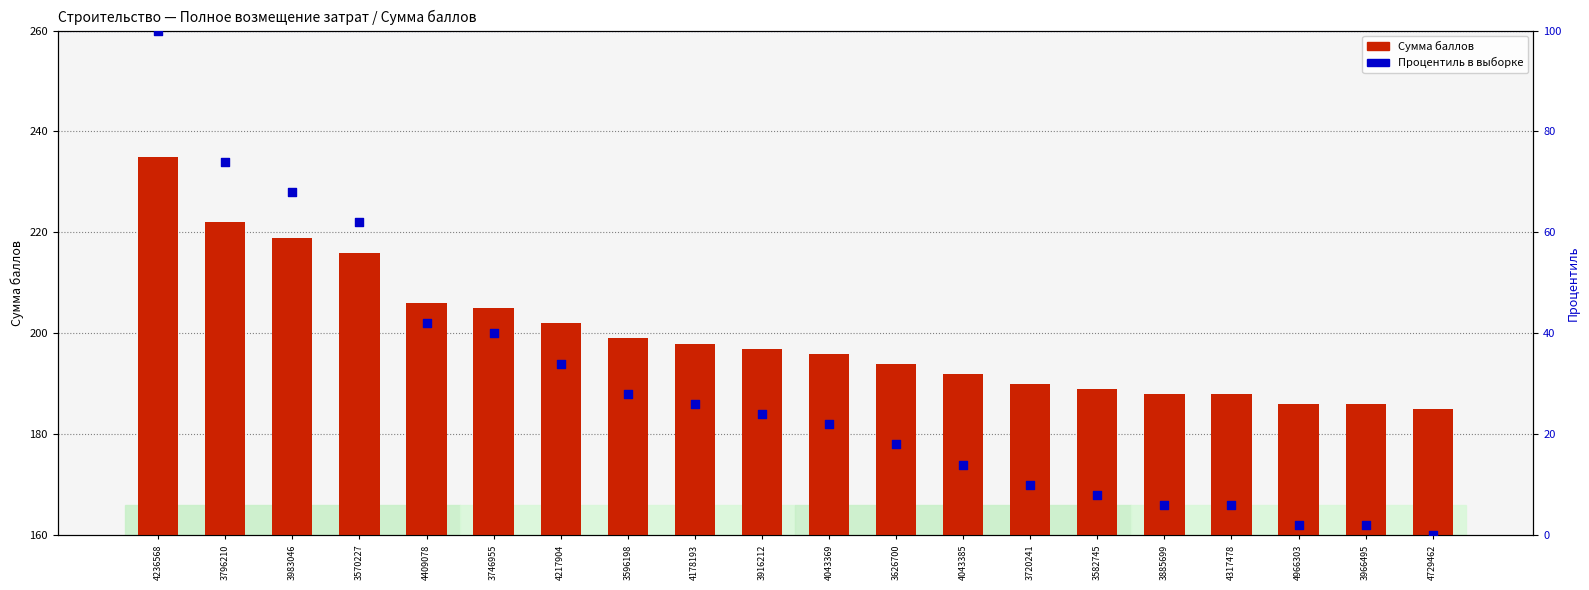

What are all the series names shown in the legend?

Сумма баллов, Процентиль